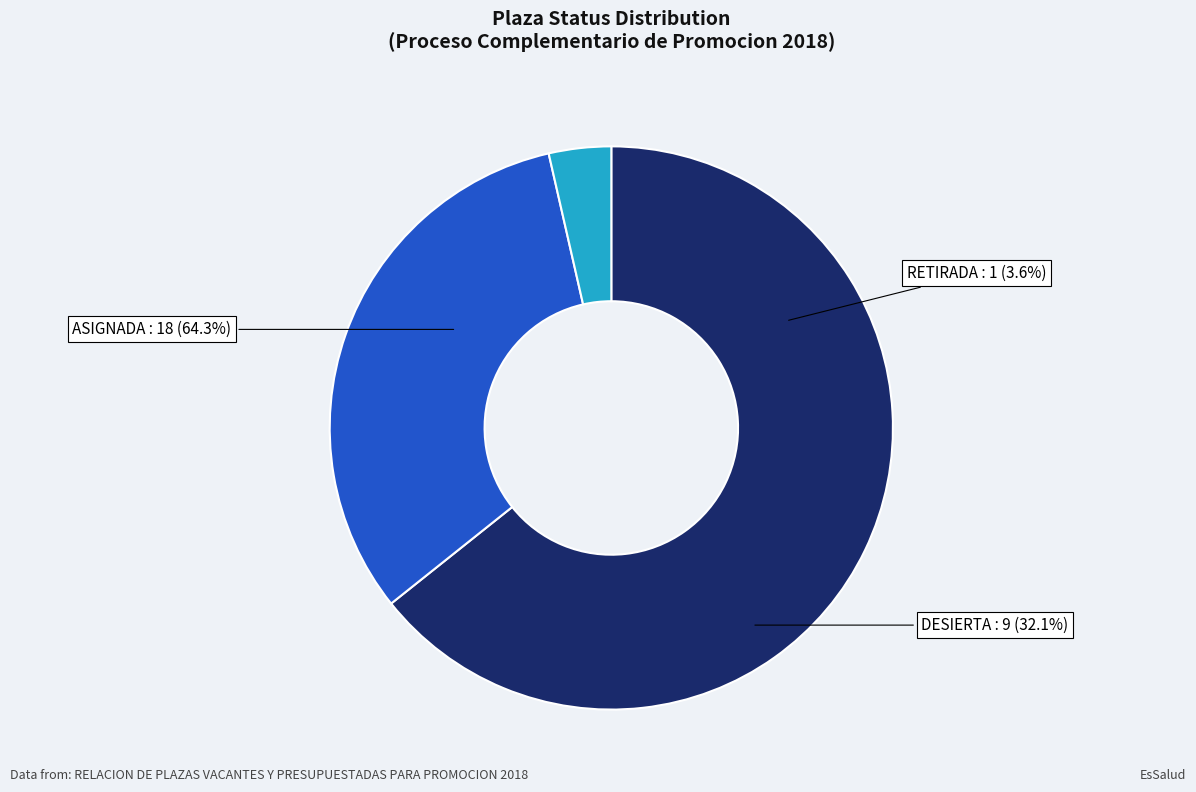

To the nearest percent, what is the combined percentage of ASIGNADA and ASIGNADA?

64%